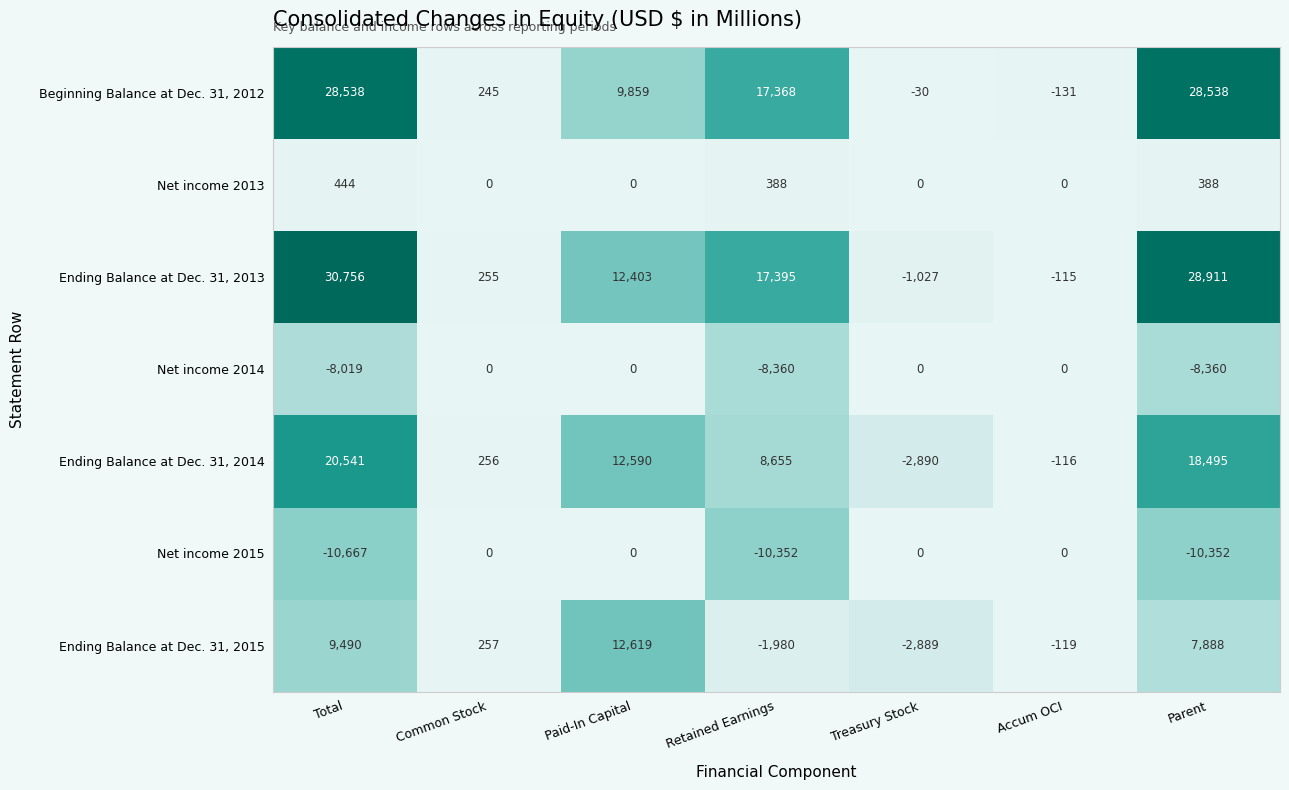

At how many categories does at least one series exceed 5987?

4